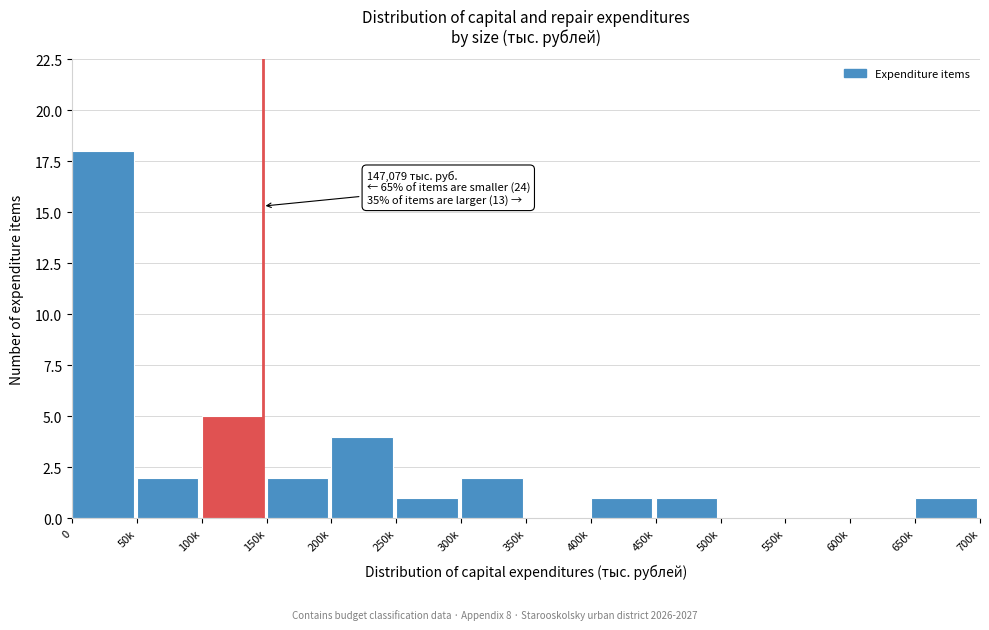

Reading left to right, transcribe all the data shown in this chart.

0=18	50k=2	100k=5	150k=2	200k=4	250k=1	300k=2	350k=0	400k=1	450k=1	500k=0	550k=0	600k=0	650k=1